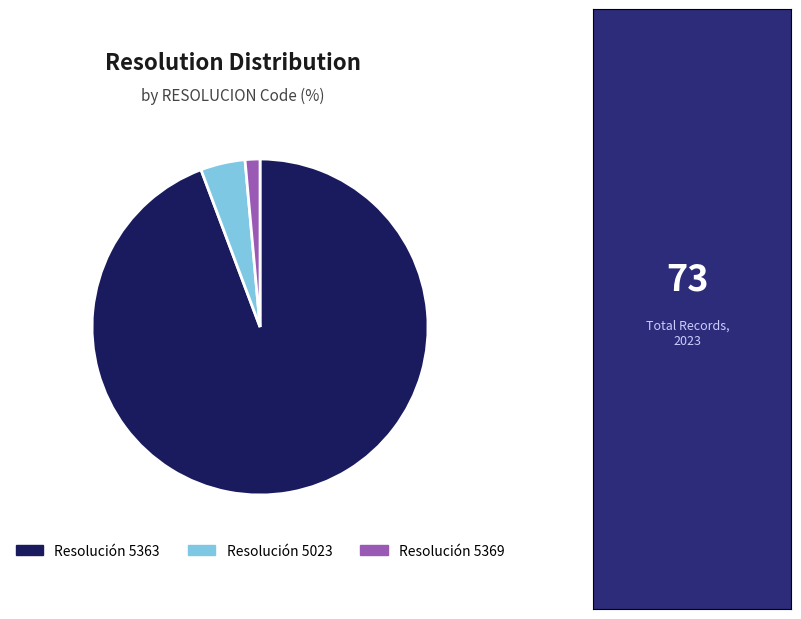

Does any single category account for the majority?

Yes